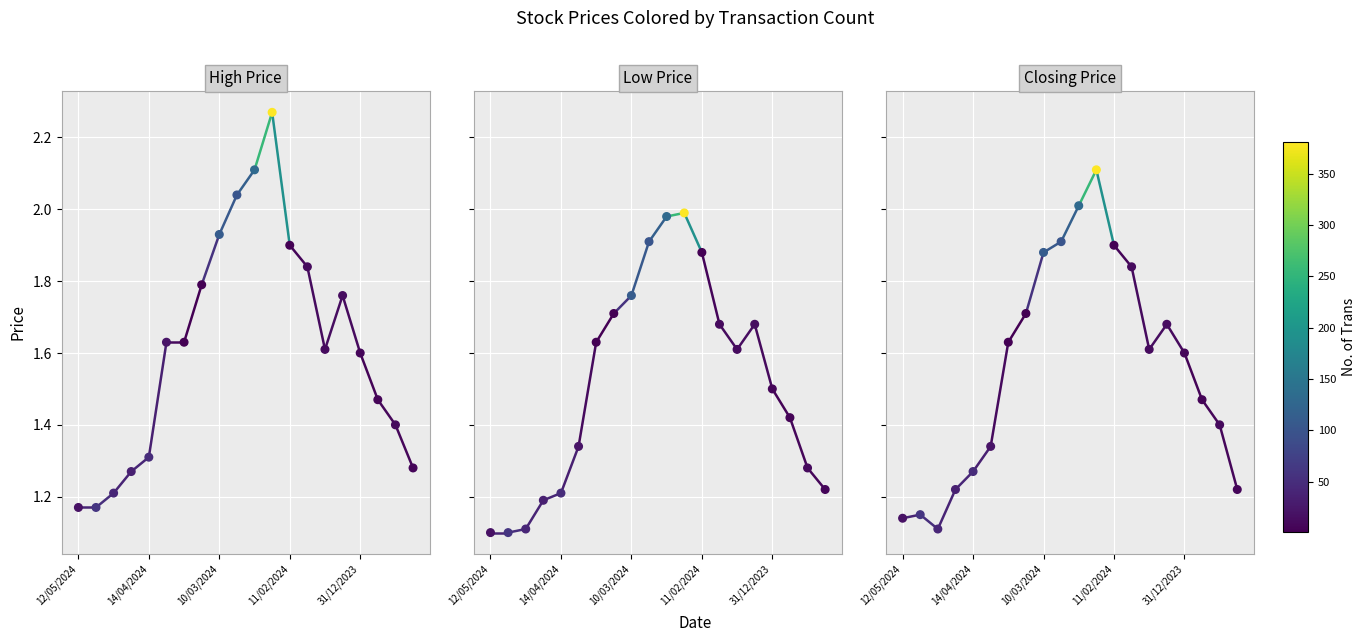

What is the total value across all series at 17?

4.4